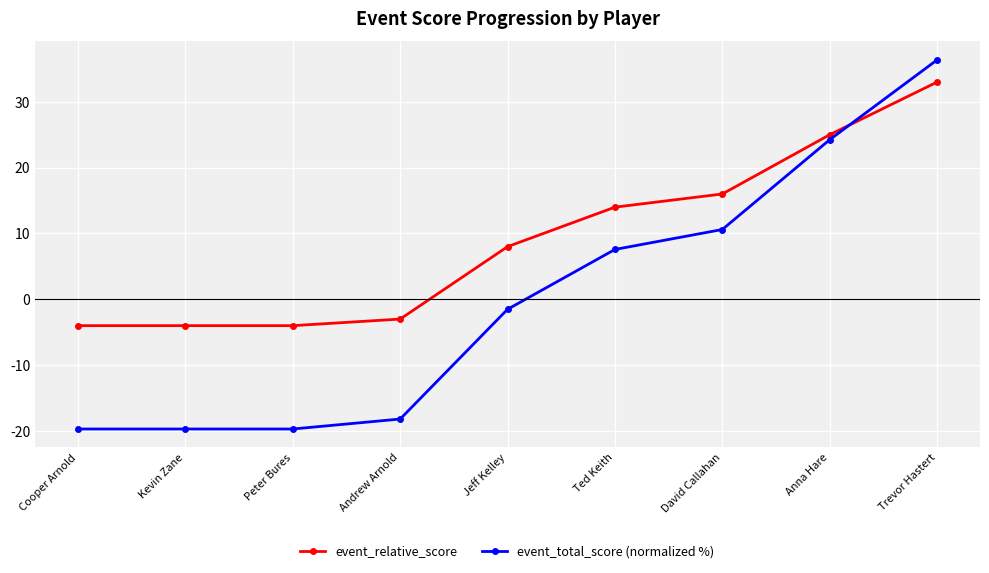

Which series has the largest total across all categories?

event_relative_score